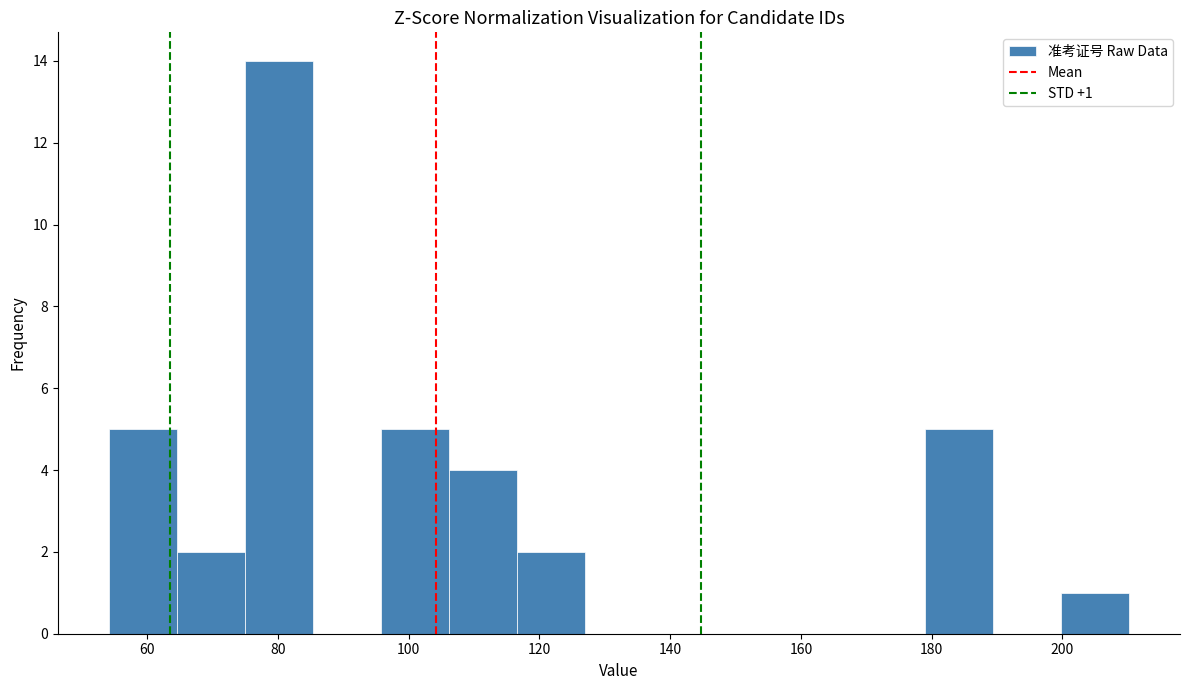

Over which range of the x-axis is the bar tallest?

74 to 86